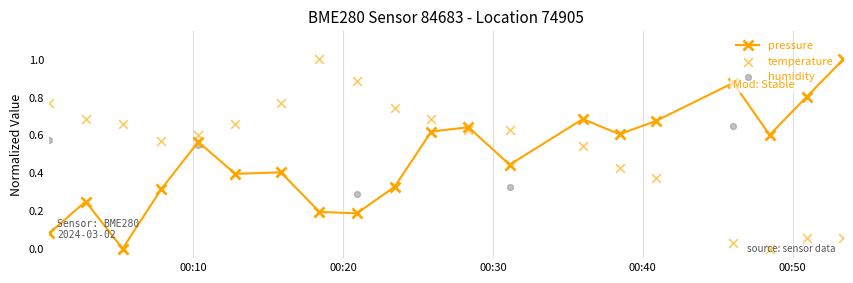

Is the value of pressure at 5 greater than the value of temperature at 18?

Yes